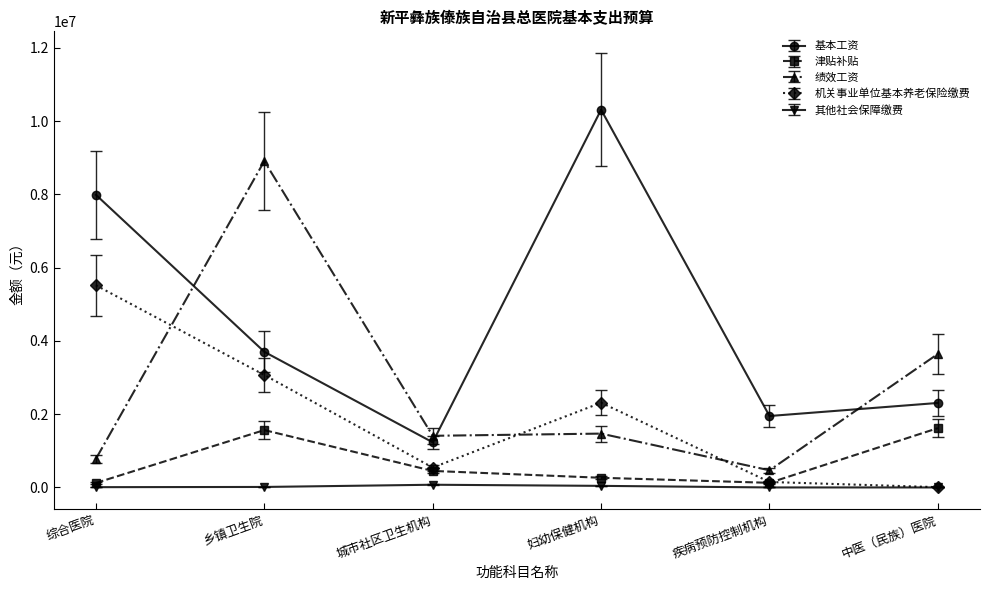

What is the label of the 2nd point from the right?

疾病预防控制机构